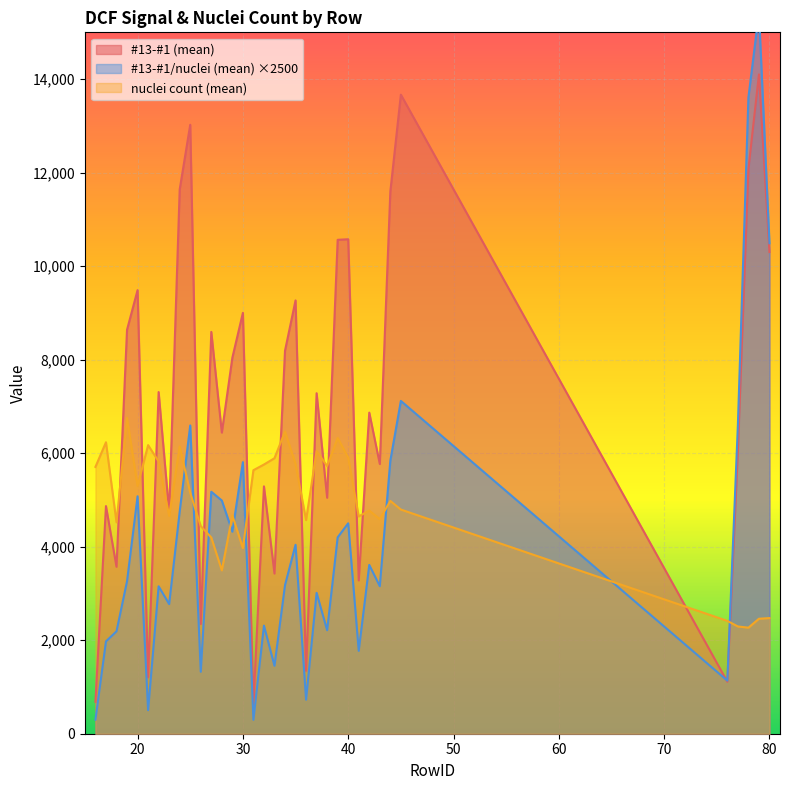

At which category does the chart reach its peak across all series?

79